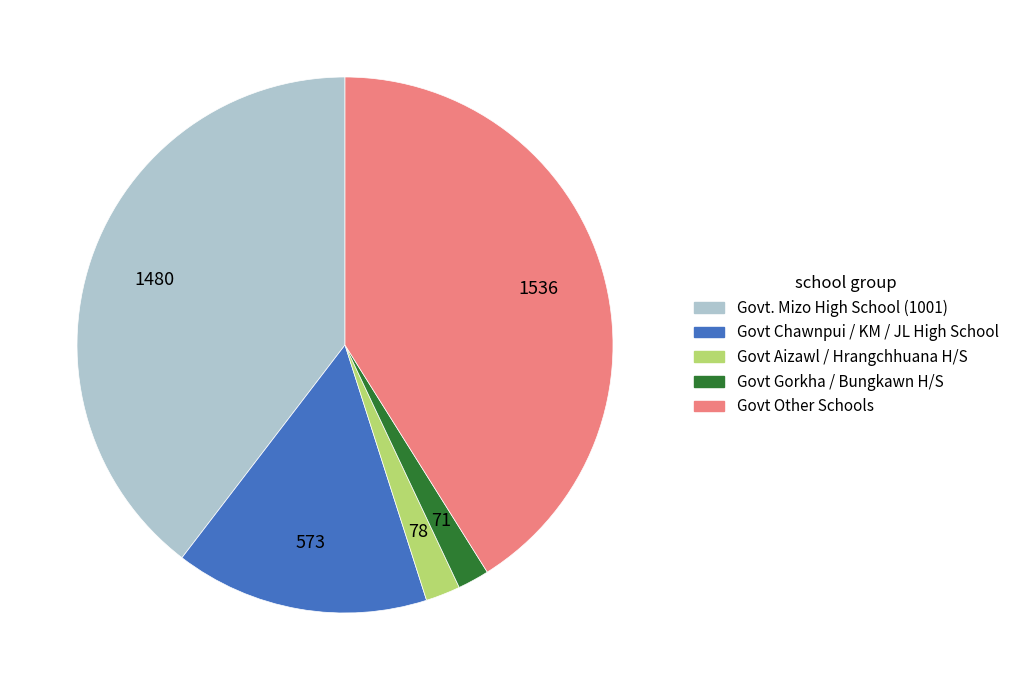

Combined, do Govt Other Schools and Govt. Mizo High School (1001) account for over 50%?

Yes